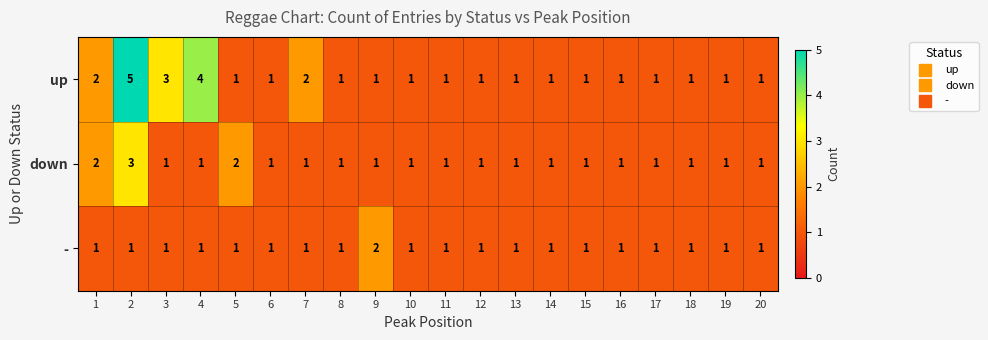

What is the maximum value for up?

5